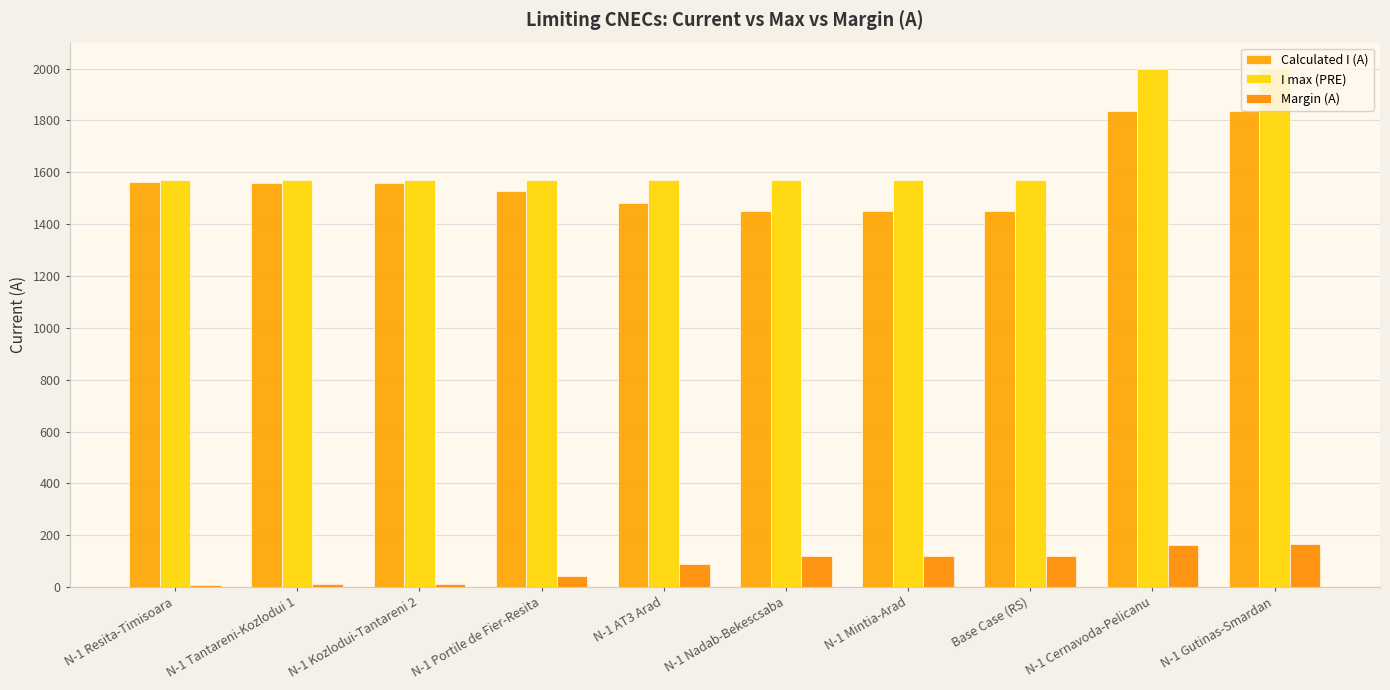

What is the difference between the maximum and minimum values in the Calculated I (A) series?

389